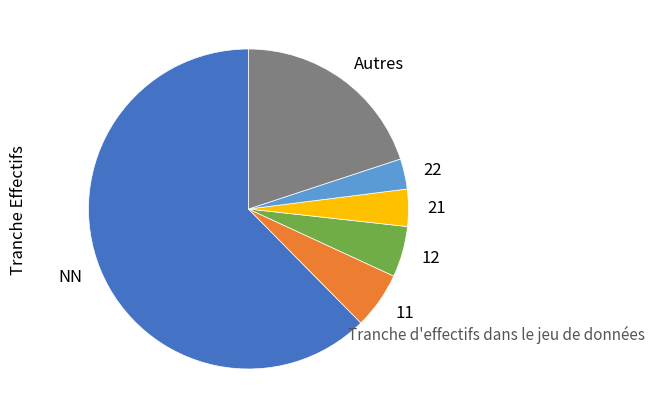

True or false: 21 accounts for 4% of the total.

True